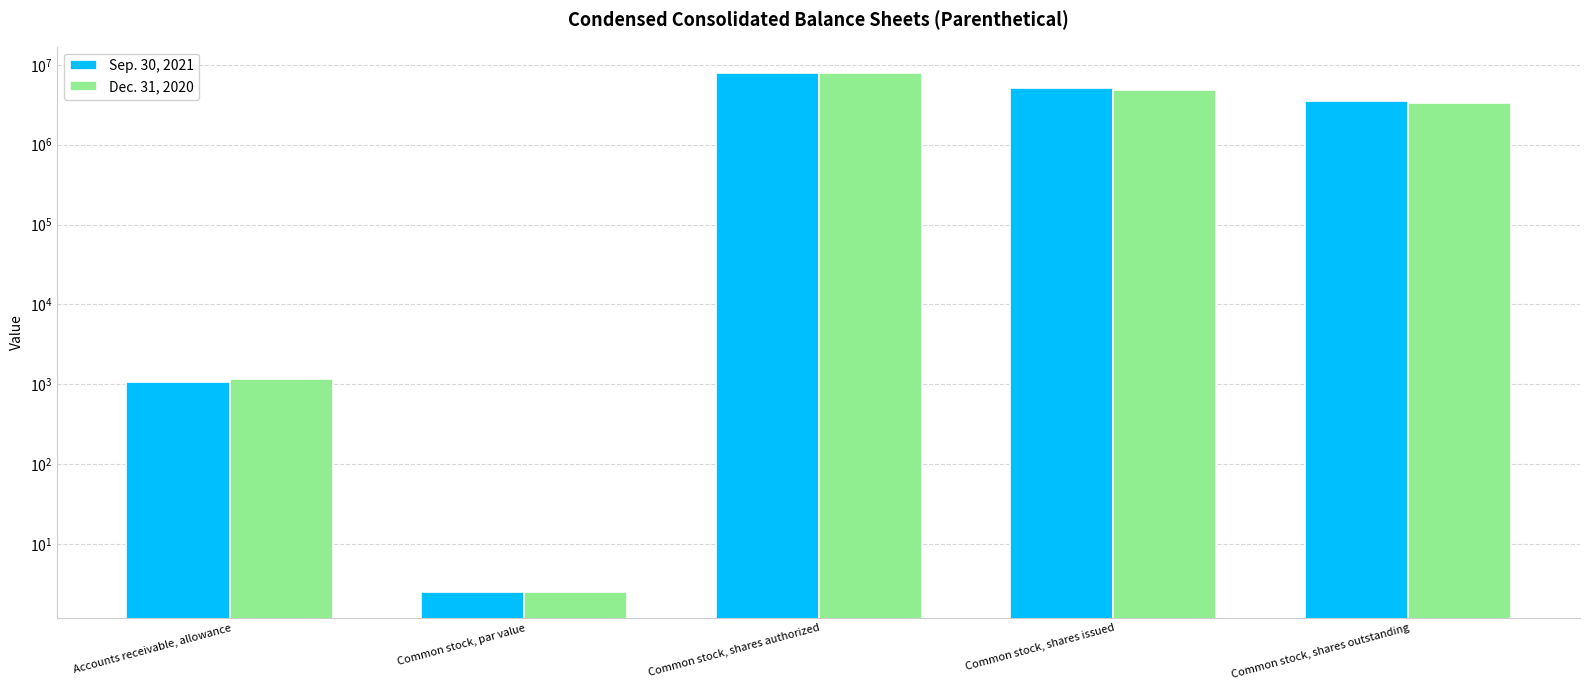

What is the difference between the Dec. 31, 2020 values at Accounts receivable, allowance and Common stock, par value?

1149.5